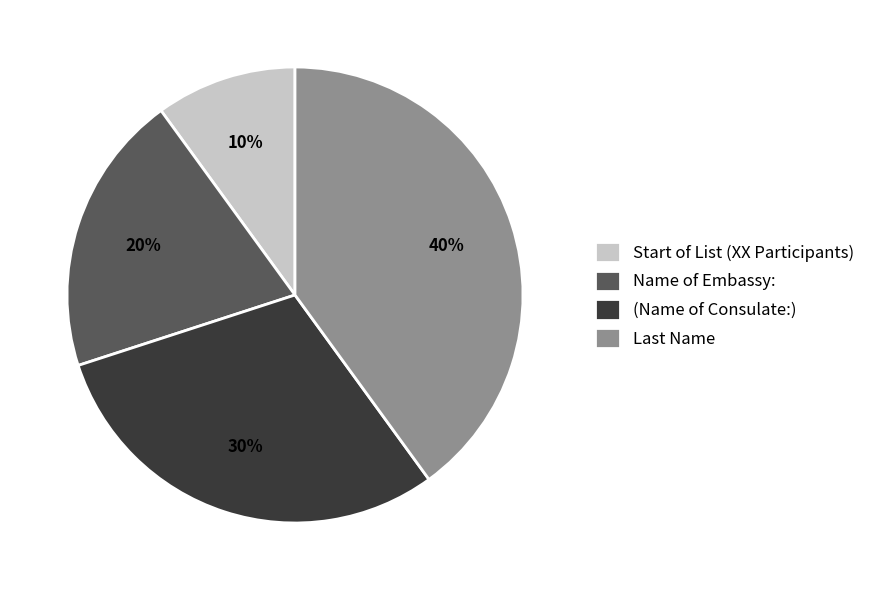

To the nearest percent, what percentage of the pie is Start of List (XX Participants)?

10%